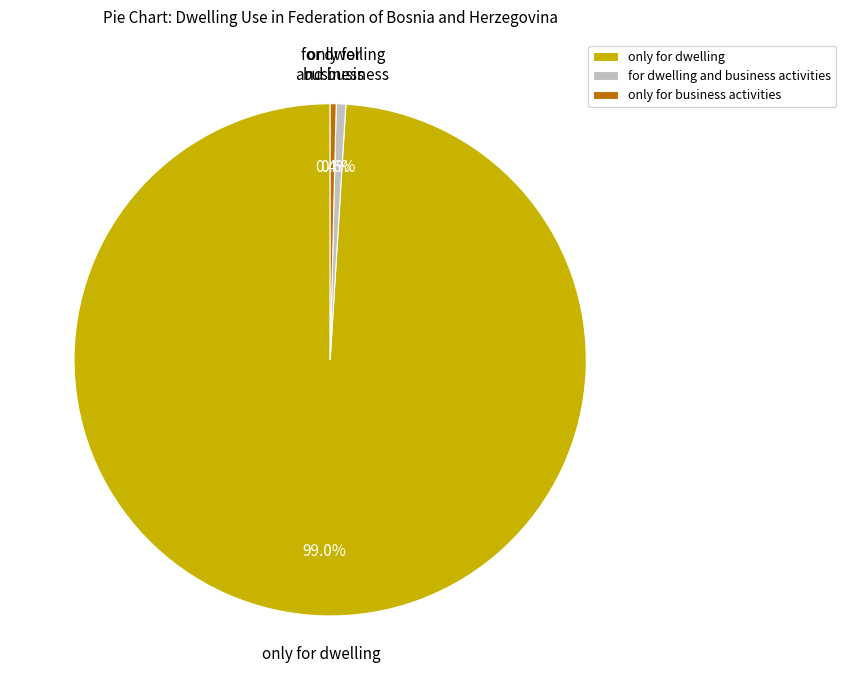

Count the number of slices in the pie.

3